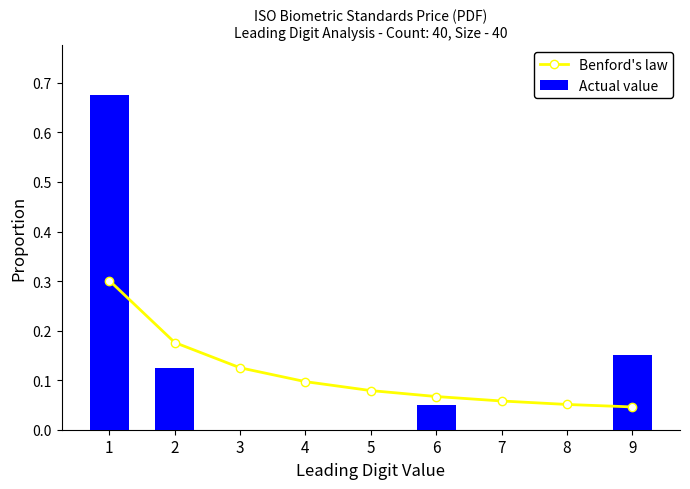

True or false: Actual value has a value of 0.3 at 5.

False